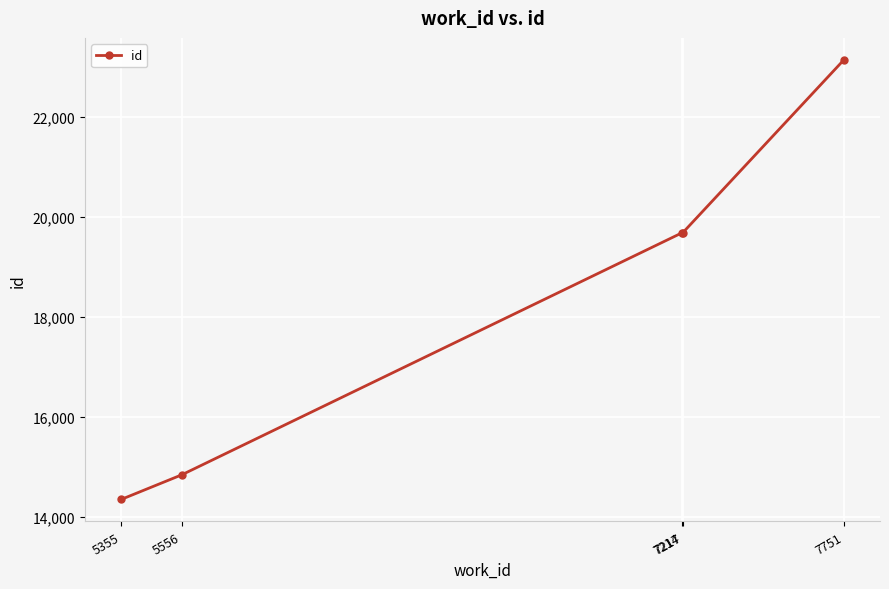

What is the smallest value displayed?

14349